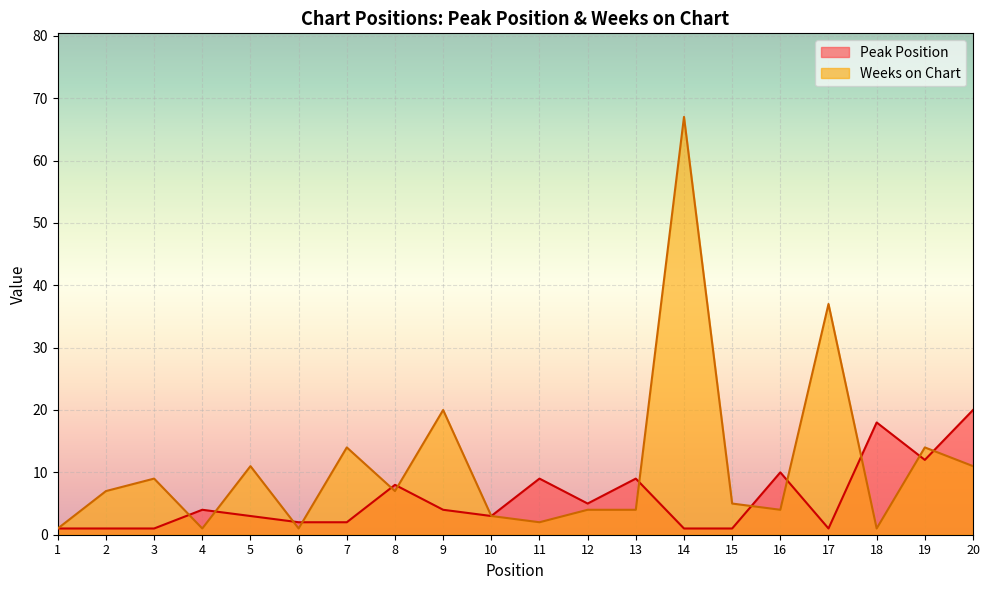

Reading left to right, list all the values displayed in this chart.

Peak Position: 1	1	1	4	3	2	2	8	4	3	9	5	9	1	1	10	1	18	12	20
Weeks on Chart: 1	7	9	1	11	1	14	7	20	3	2	4	4	67	5	4	37	1	14	11